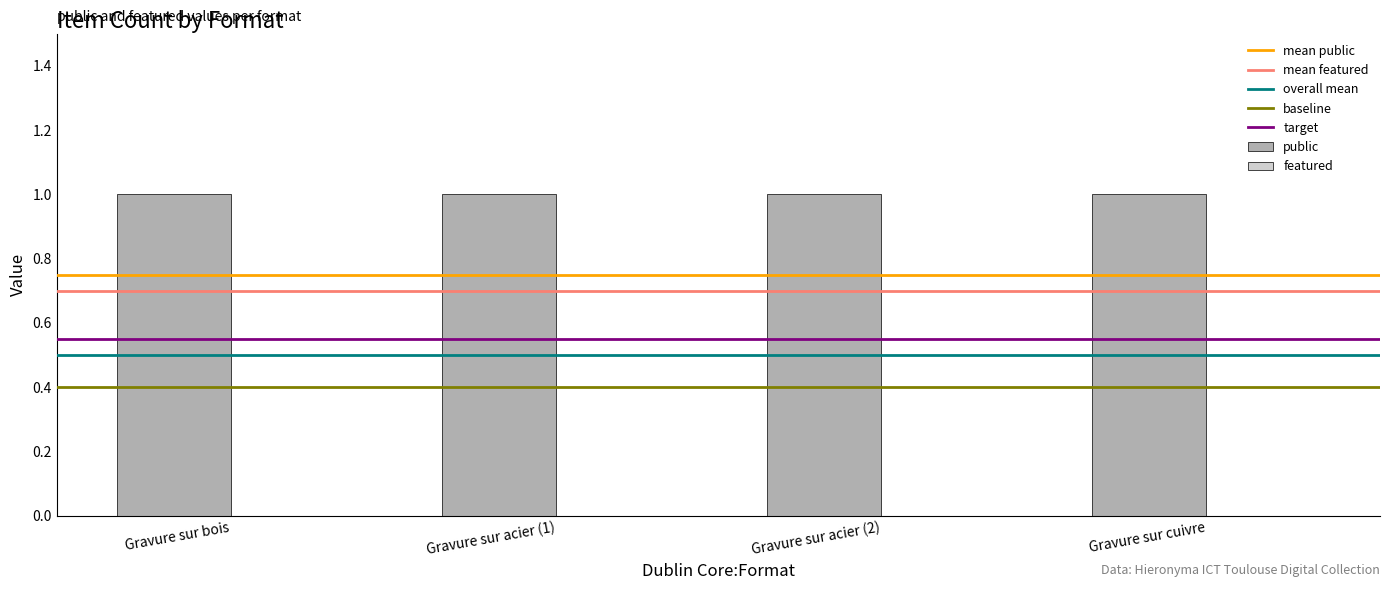

Which series changed the most between Gravure sur acier and Gravure sur cuivre?

public